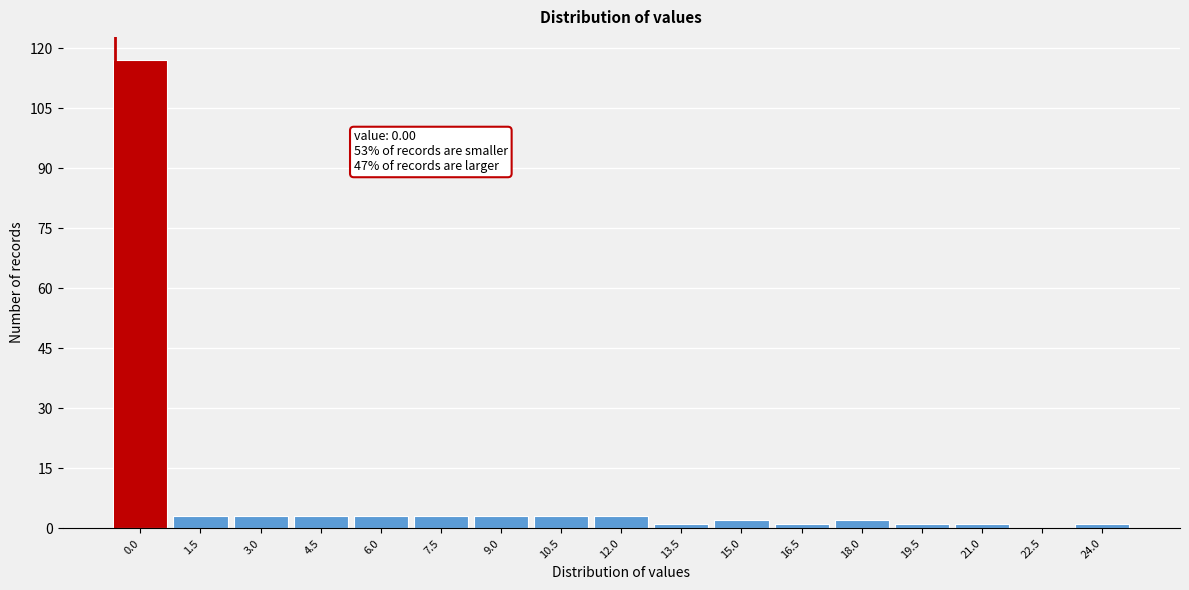

Reading left to right, what are all the values shown in this chart?

0.0=117	1.5=3	3.0=3	4.5=3	6.0=3	7.5=3	9.0=3	10.5=3	12.0=3	13.5=1	15.0=2	16.5=1	18.0=2	19.5=1	21.0=1	22.5=0	24.0=1